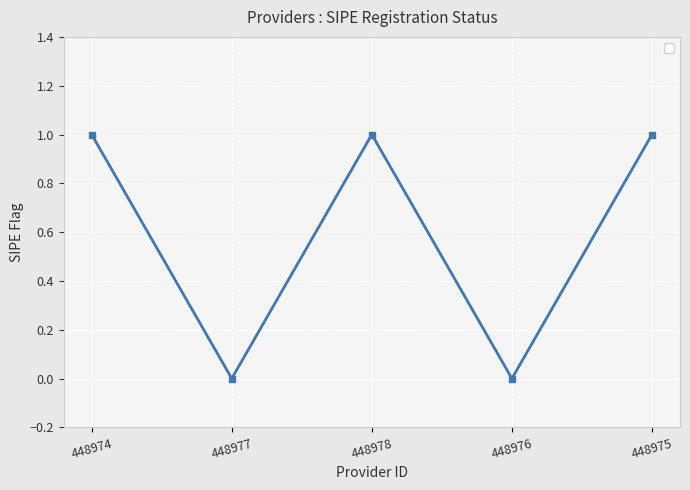

What is the sum of all values?

3